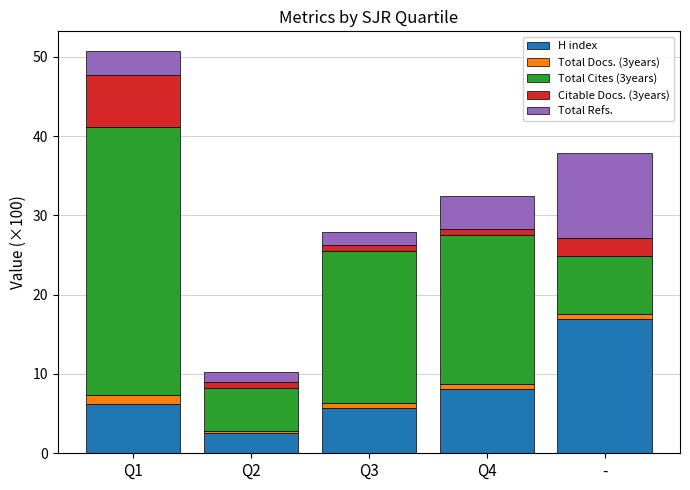

How many values in the H index series are below 6?

2